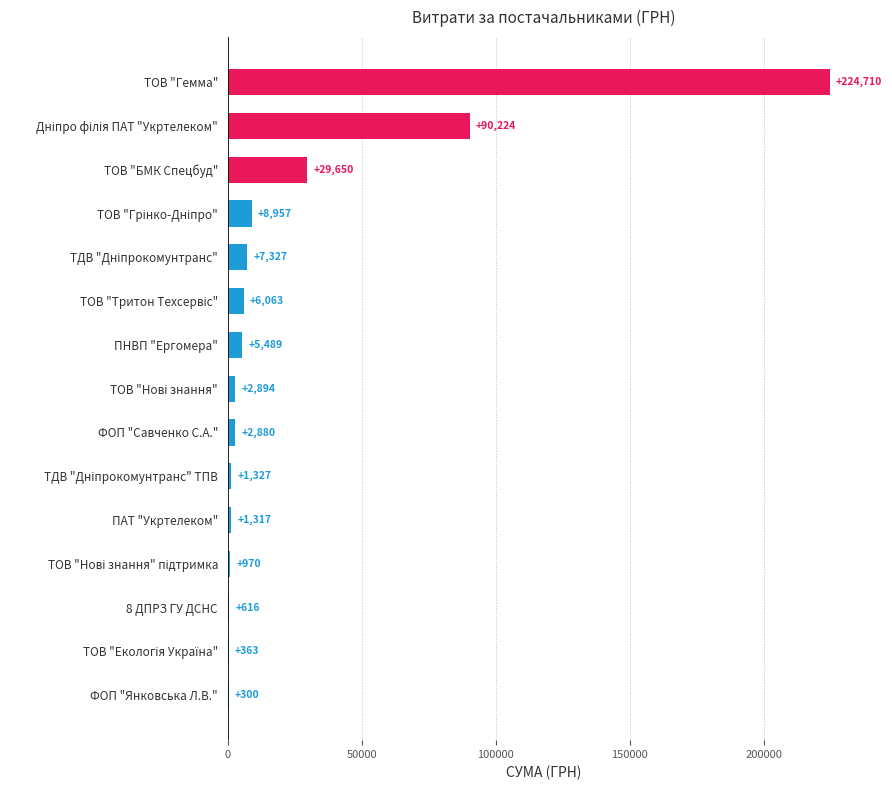

What is the greatest value displayed?

224710.4